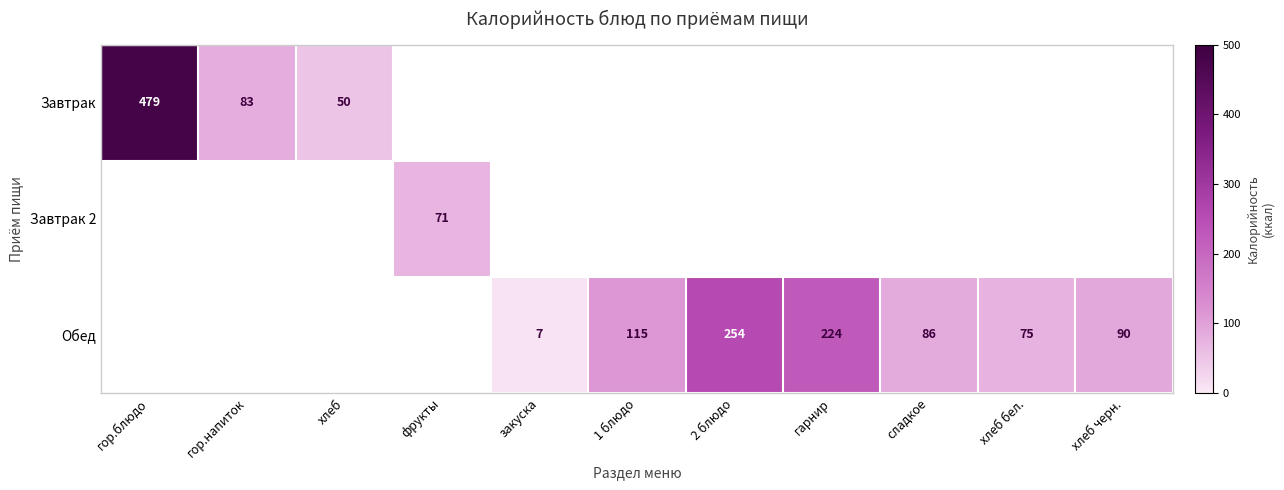

The Обед series shows 42 at хлеб черн.. True or false?

False